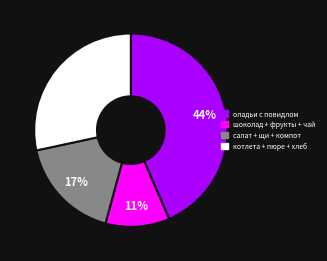

Is there any slice that represents more than half of the pie?

No